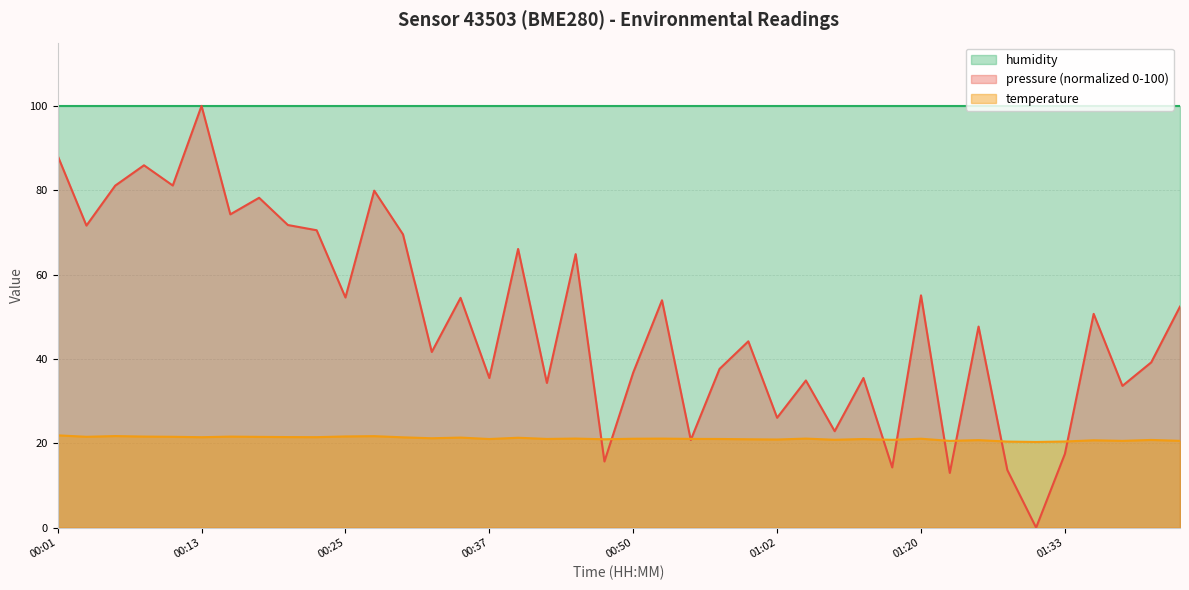

Between which two adjacent categories do temperature and pressure first intersect?

00:45 and 00:47